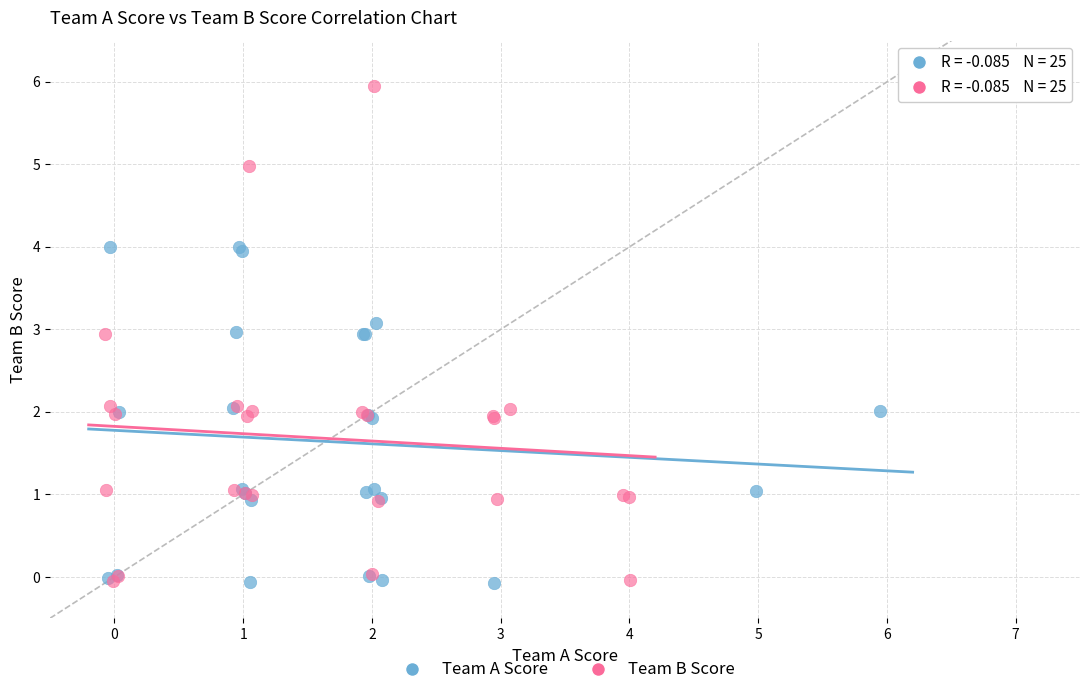

Which series has the largest Y range (max minus min)?

Team B Score